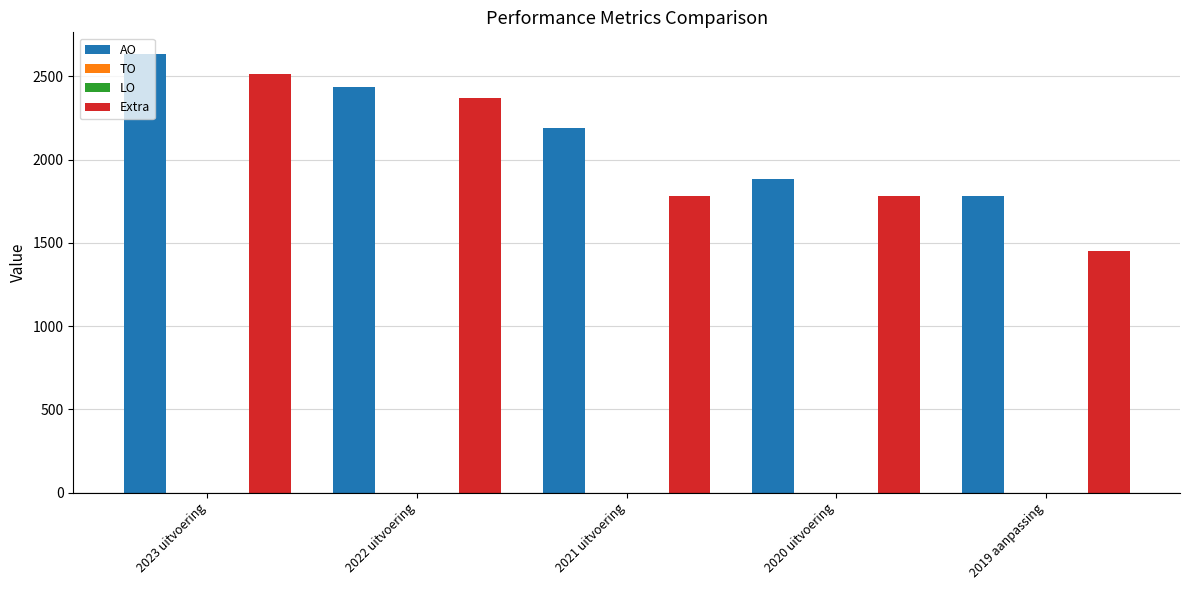

How many series are shown in this chart?

4